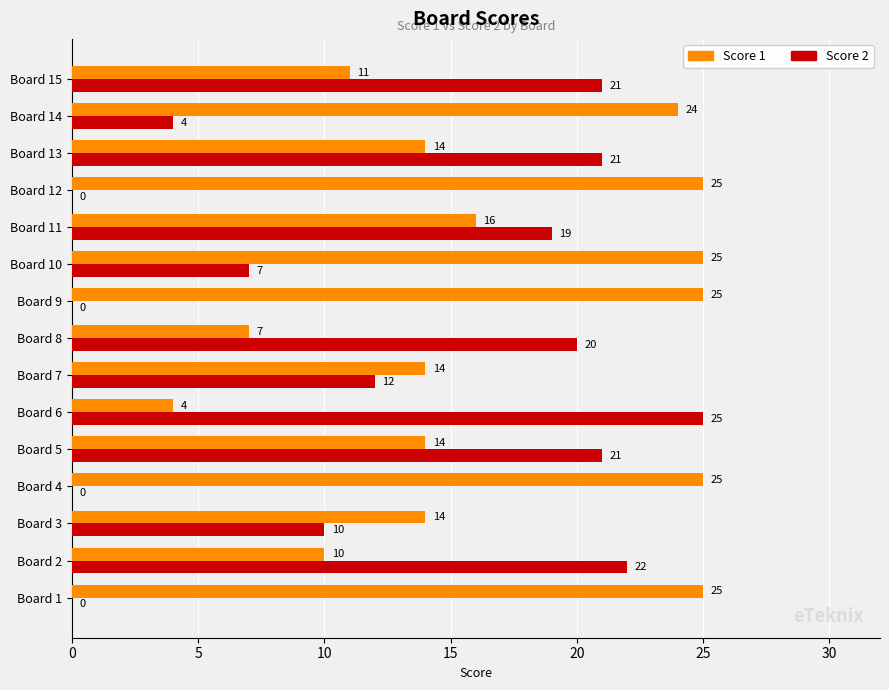

Between Board 9 and Board 13, which series saw the biggest shift?

Score 2